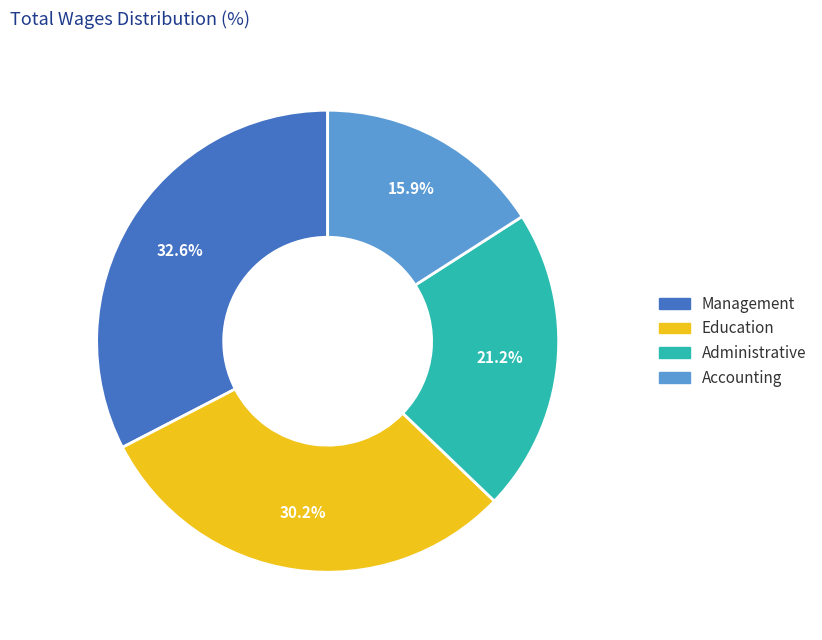

To the nearest percent, what is the difference between the Management and Accounting slice percentages?

17%